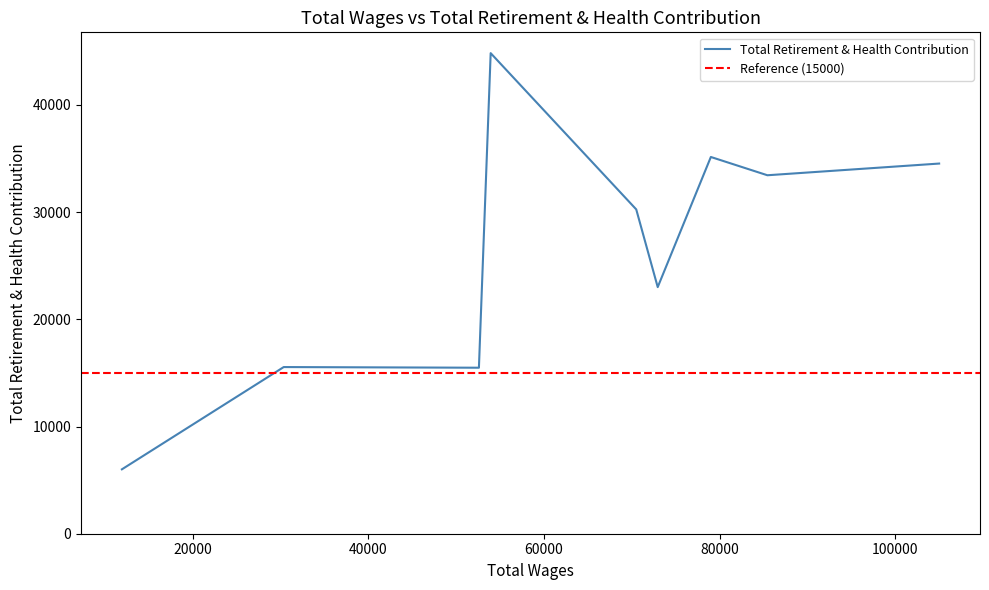

The value at 120000 is 23812. True or false?

False